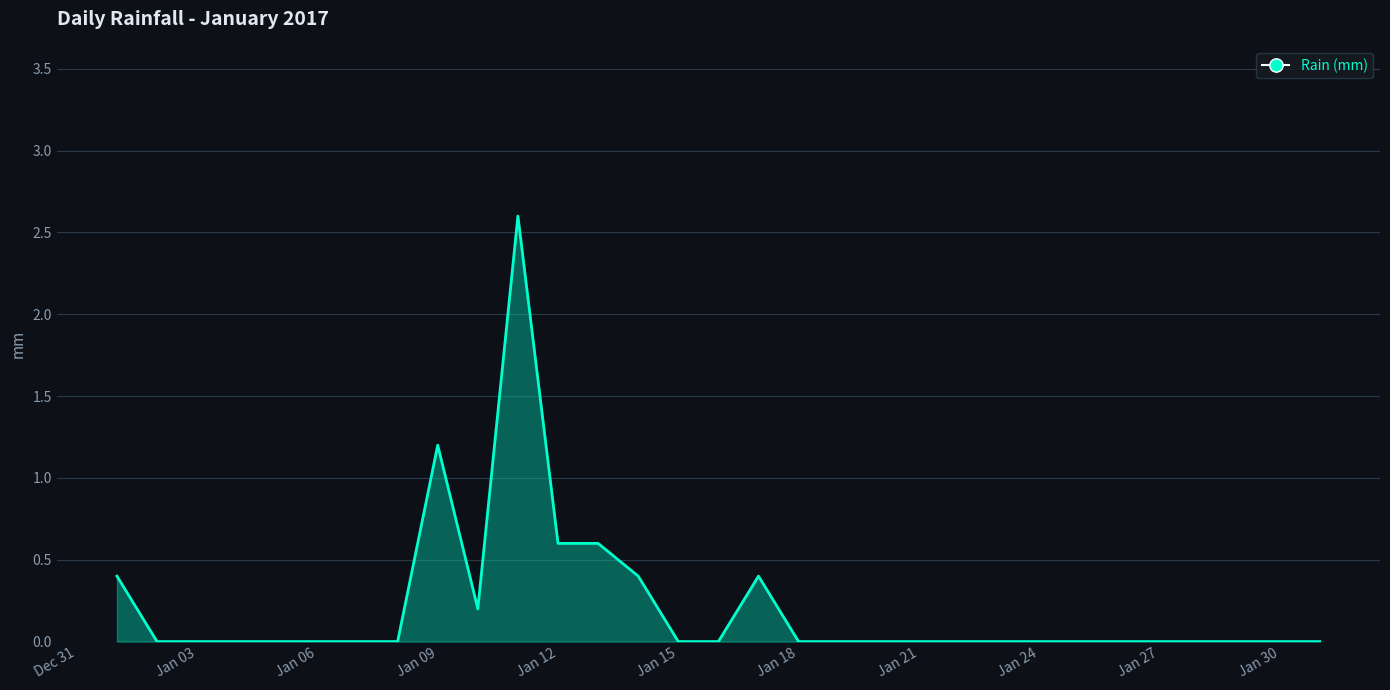

What is the greatest value displayed?

2.6